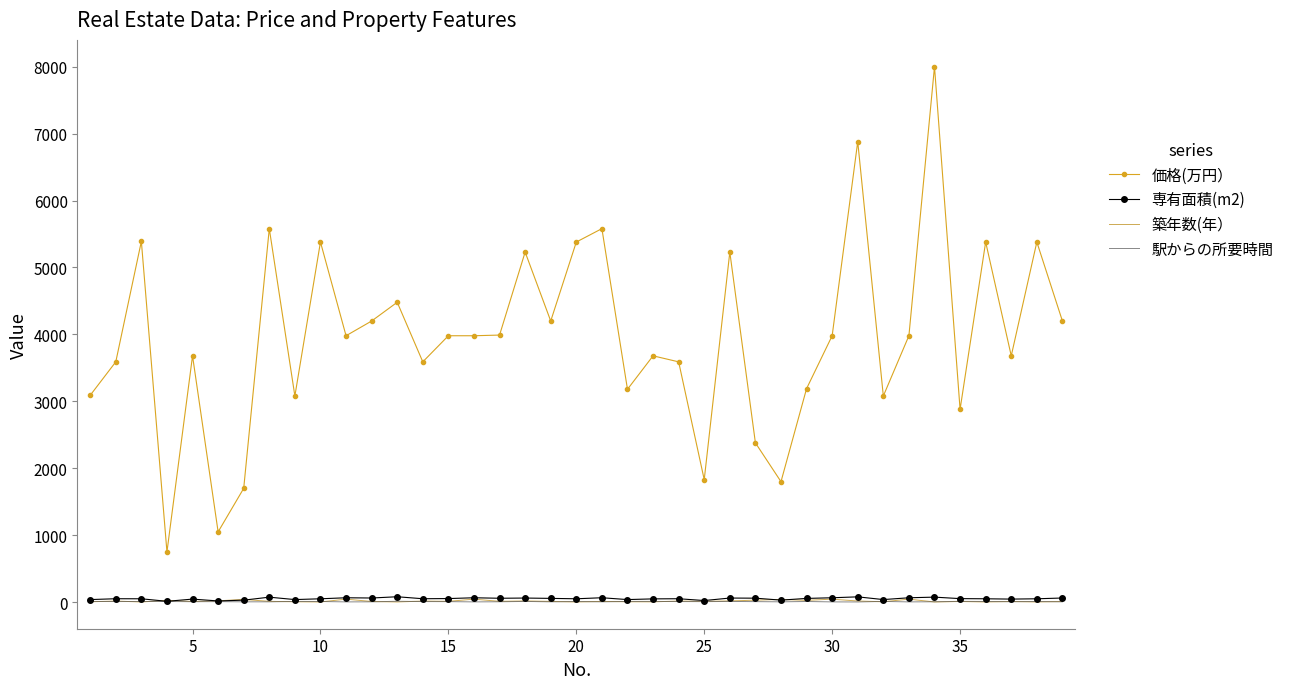

Which series has the largest range (max minus min)?

価格(万円）